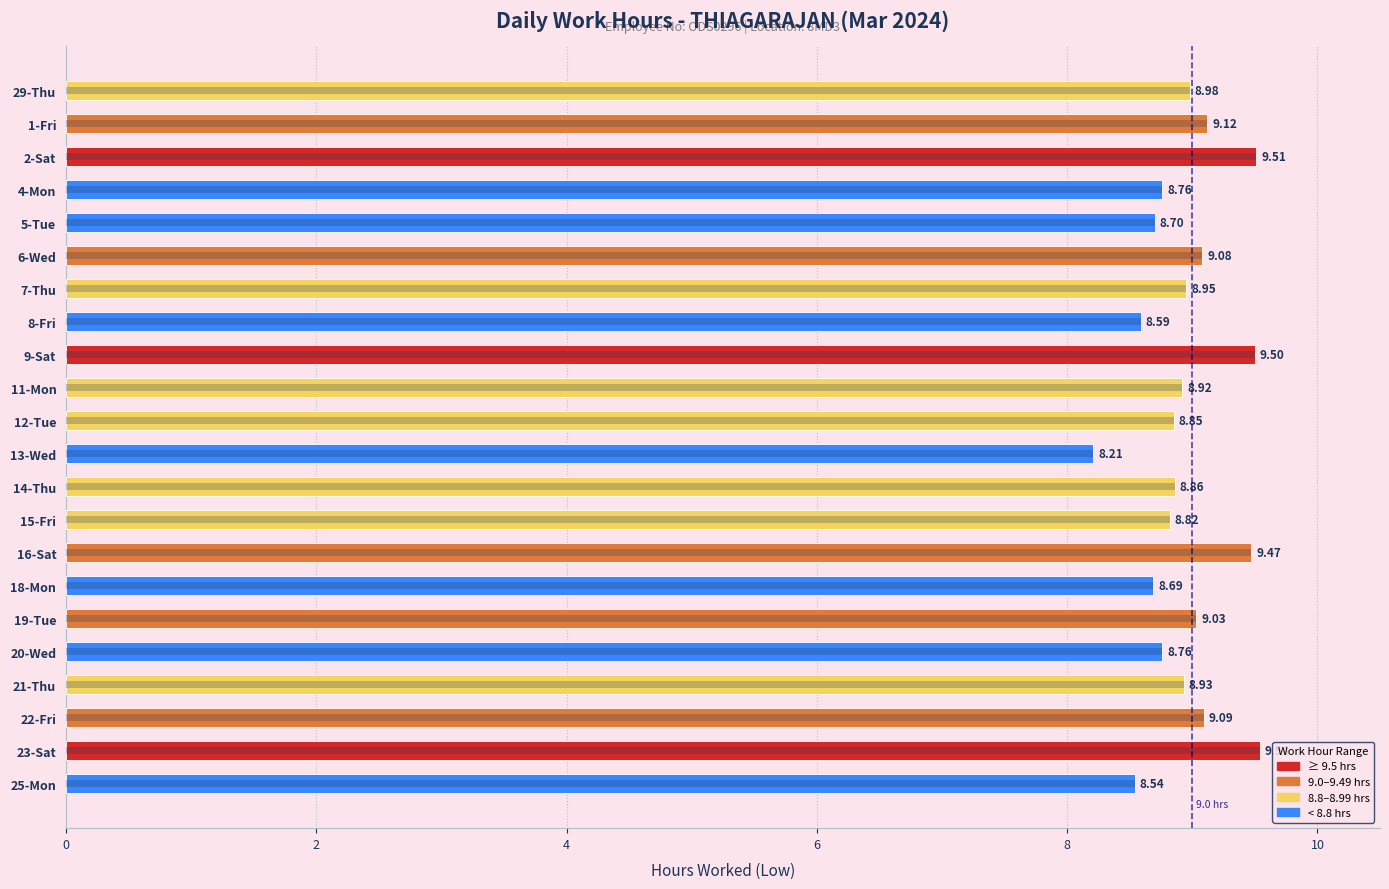

Is it true that the value at 22-Fri is 4.0?

False